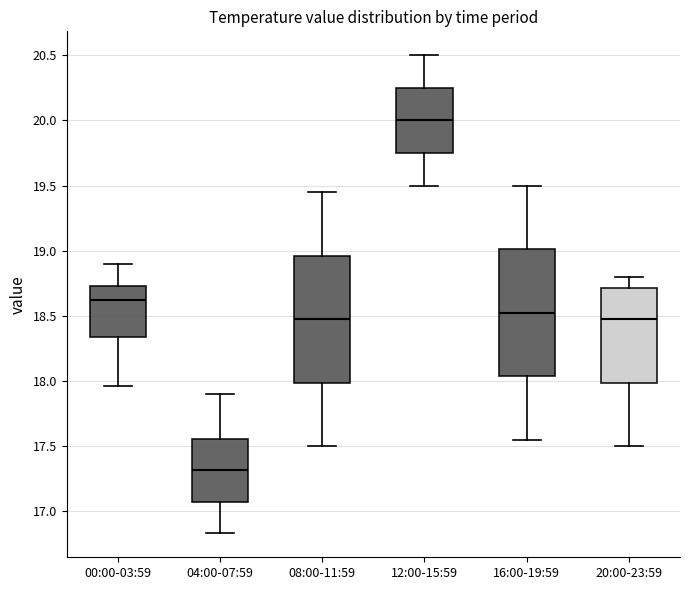

Reading left to right, read every box against the y-axis: the position of its median line, the range the box covers, and the ends of its whiskers. The values are not printed on the chart, so give them approximately, as read against the axis.

00:00-03:59: median 18.60, box 18.35 to 18.75, whiskers 17.95 to 18.90
04:00-07:59: median 17.30, box 17.05 to 17.55, whiskers 16.85 to 17.90
08:00-11:59: median 18.50, box 18.00 to 18.95, whiskers 17.50 to 19.45
12:00-15:59: median 20.00, box 19.75 to 20.25, whiskers 19.50 to 20.50
16:00-19:59: median 18.55, box 18.05 to 19.00, whiskers 17.55 to 19.50
20:00-23:59: median 18.50, box 18.00 to 18.70, whiskers 17.50 to 18.80